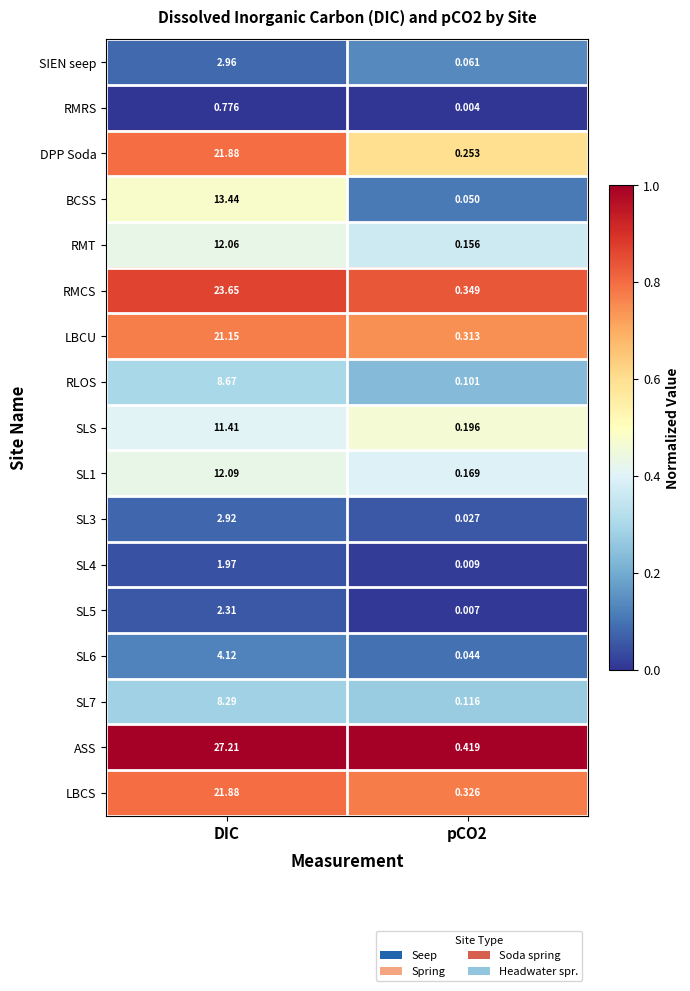

Which series has the widest spread of values?

ASS